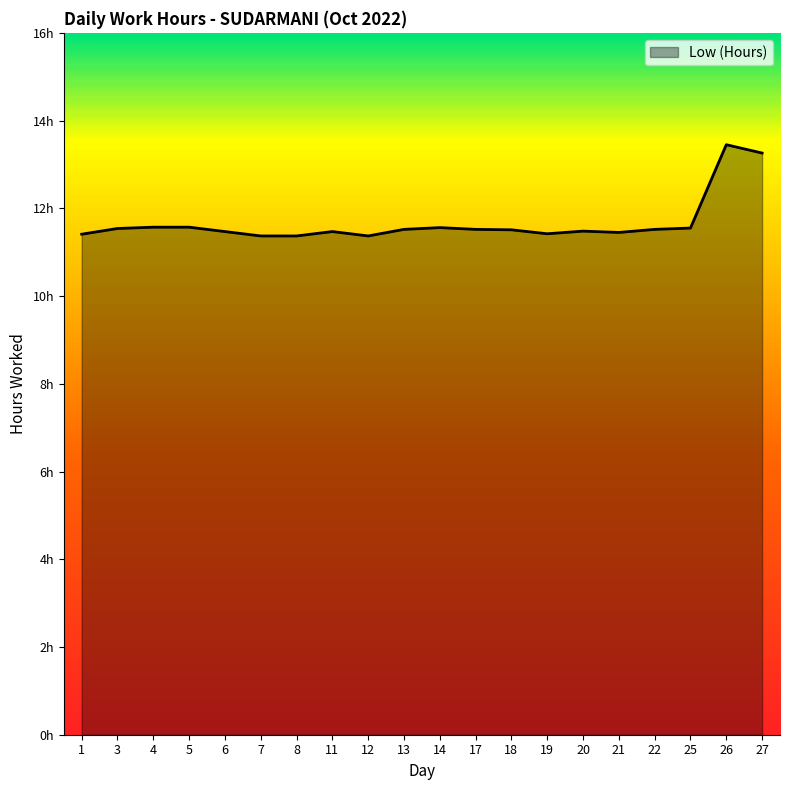

What is the value of the 4th point from the left?

11.6